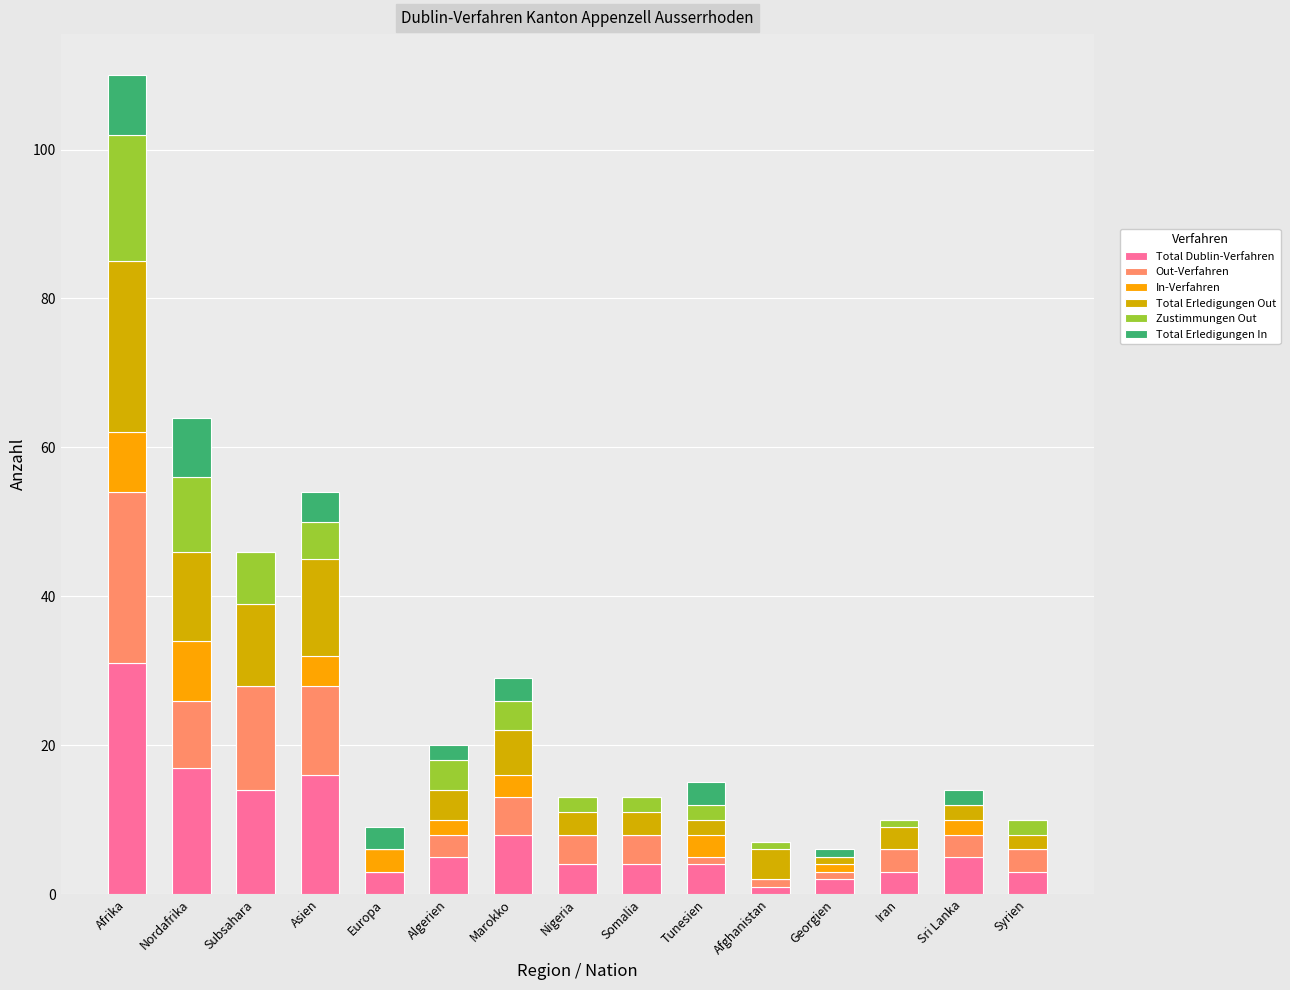

What is the maximum value for Total Dublin-Verfahren?

31